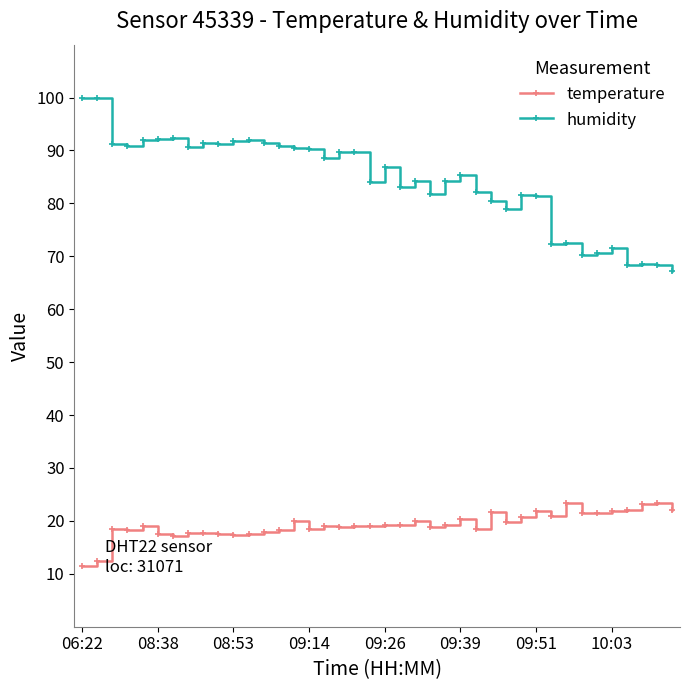

What are all the series names shown in the legend?

temperature, humidity